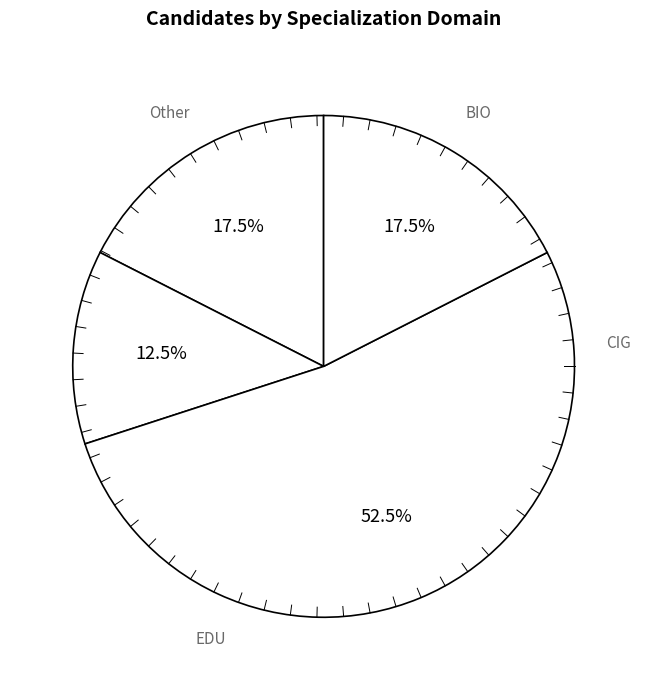

Count the number of slices in the pie.

4